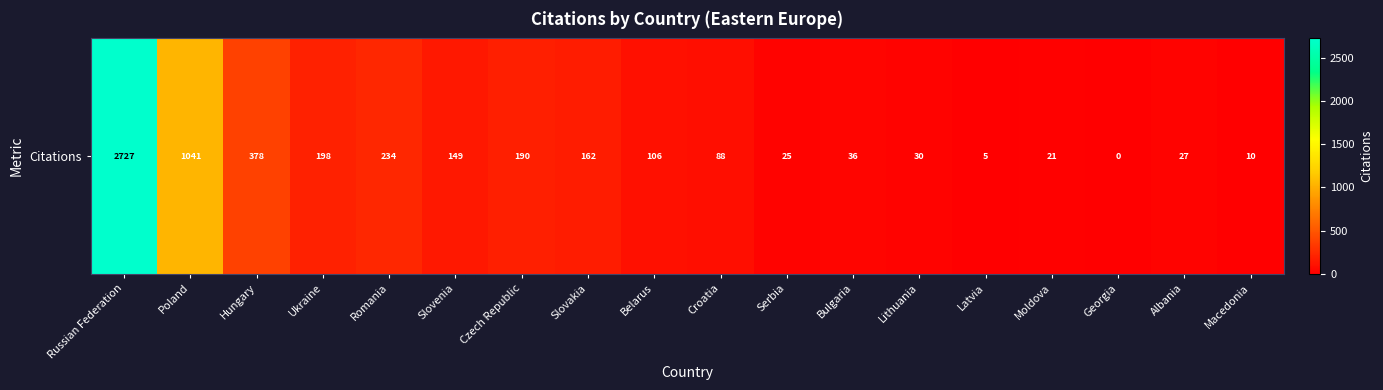

True or false: the data shows 347 at Ukraine.

False